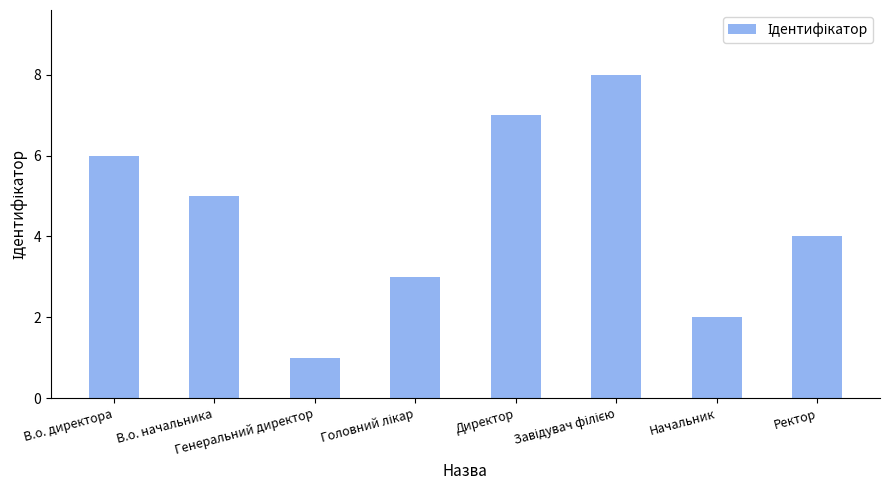

What is the maximum value shown in the chart?

8